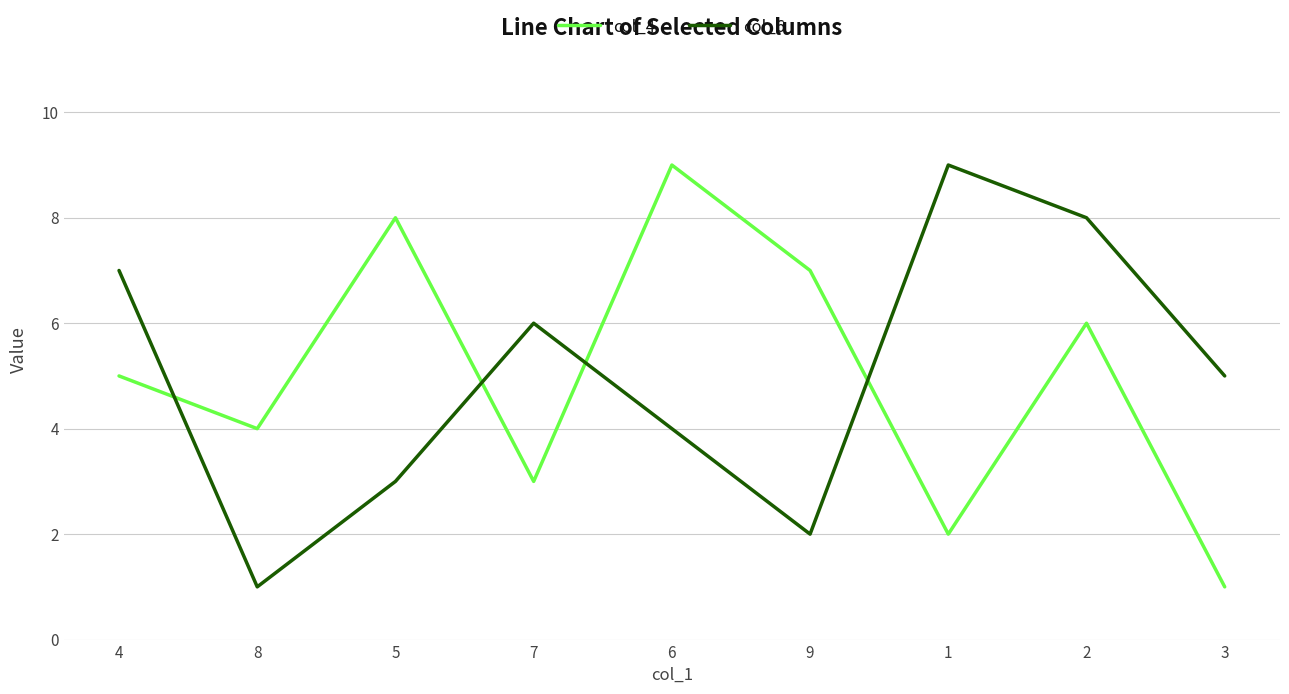

Is this an area chart (filled region under the line)?

No